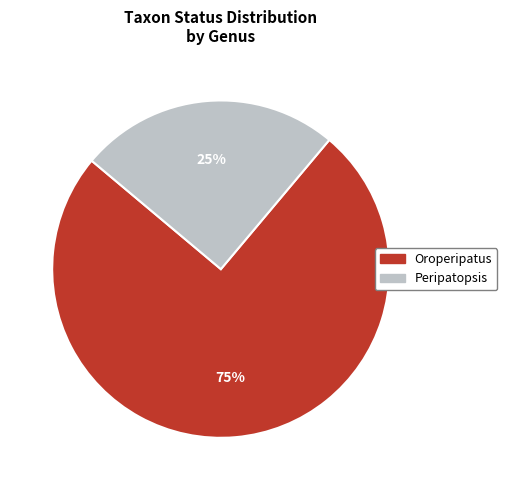

To the nearest percent, what is the difference between the largest and smallest slice percentages?

50%